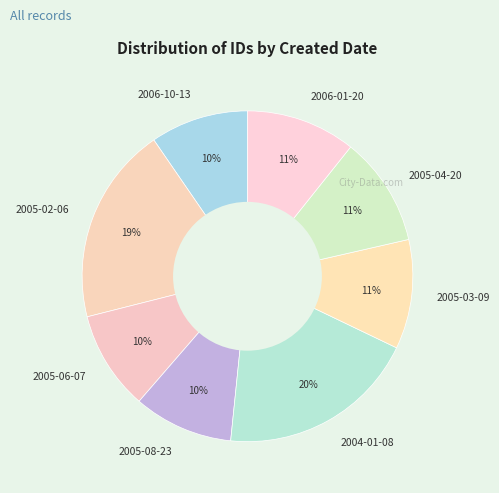

Is it true that 2006-10-13 is 10% of the pie?

True